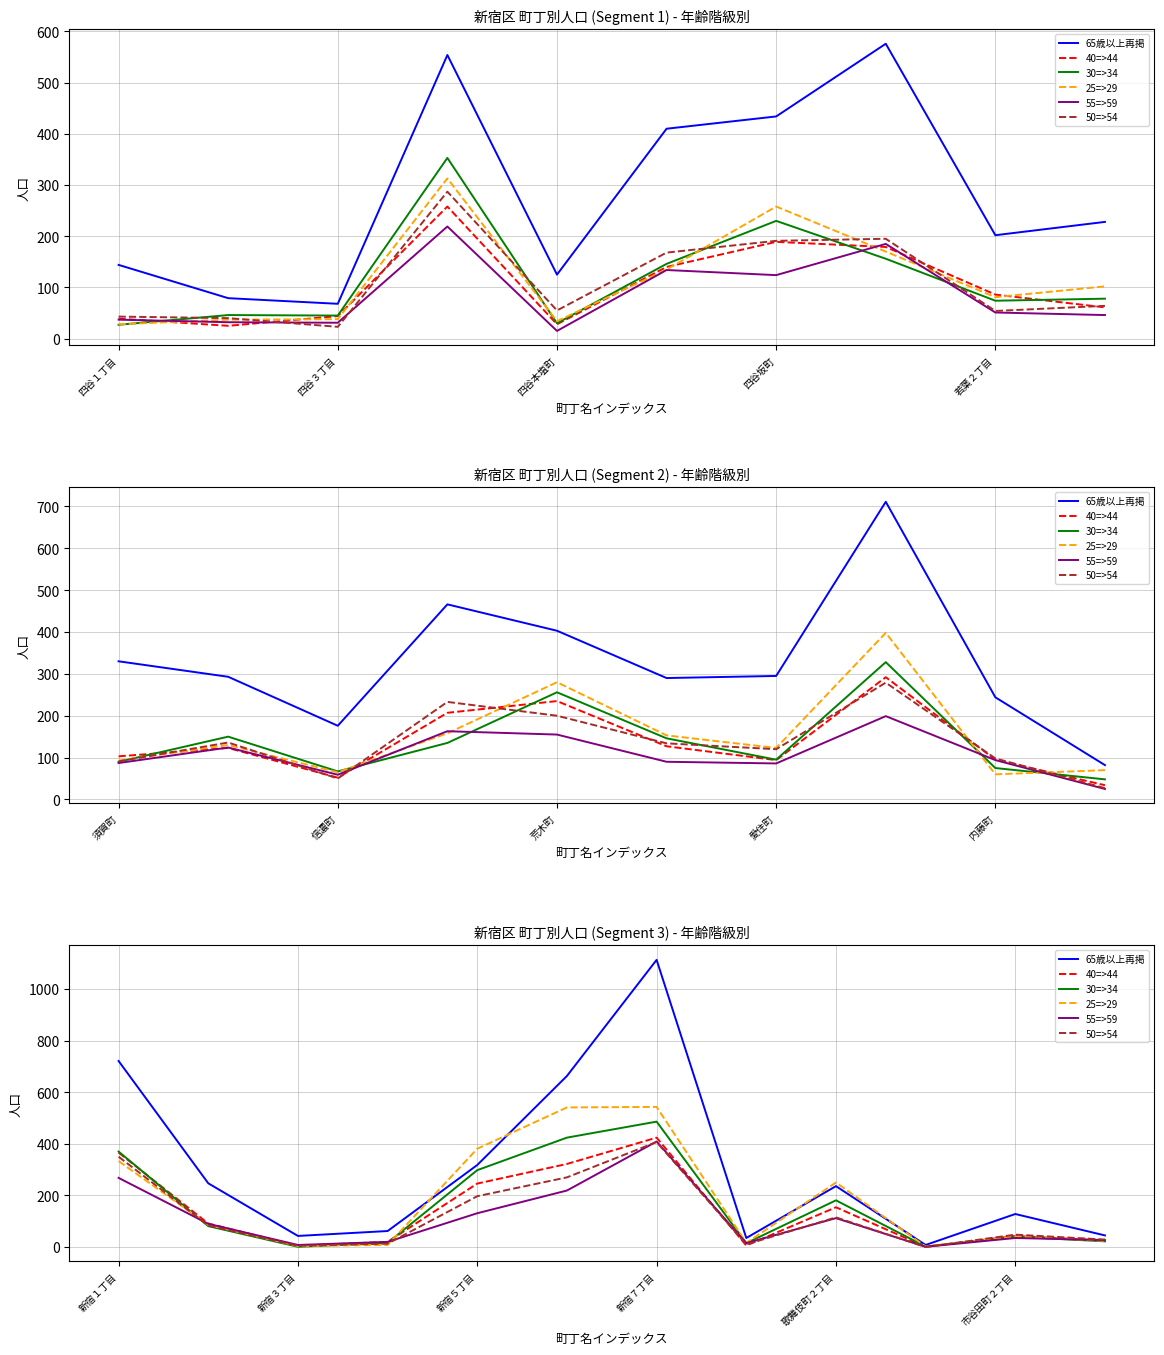

What is the sum of the 30=>34 values at 10 and 四谷３丁目?

121